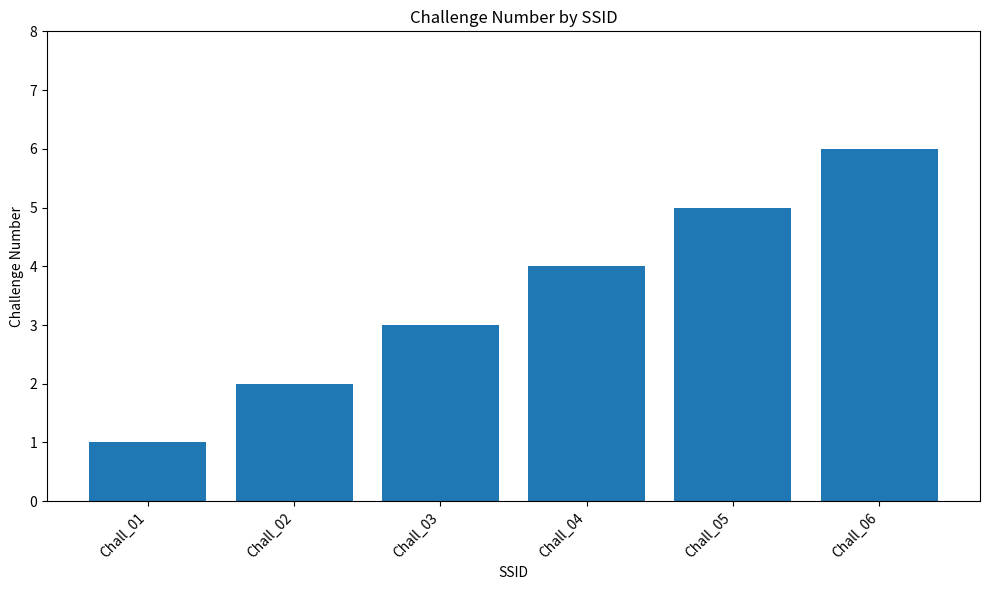

What is the minimum value shown in the chart?

1